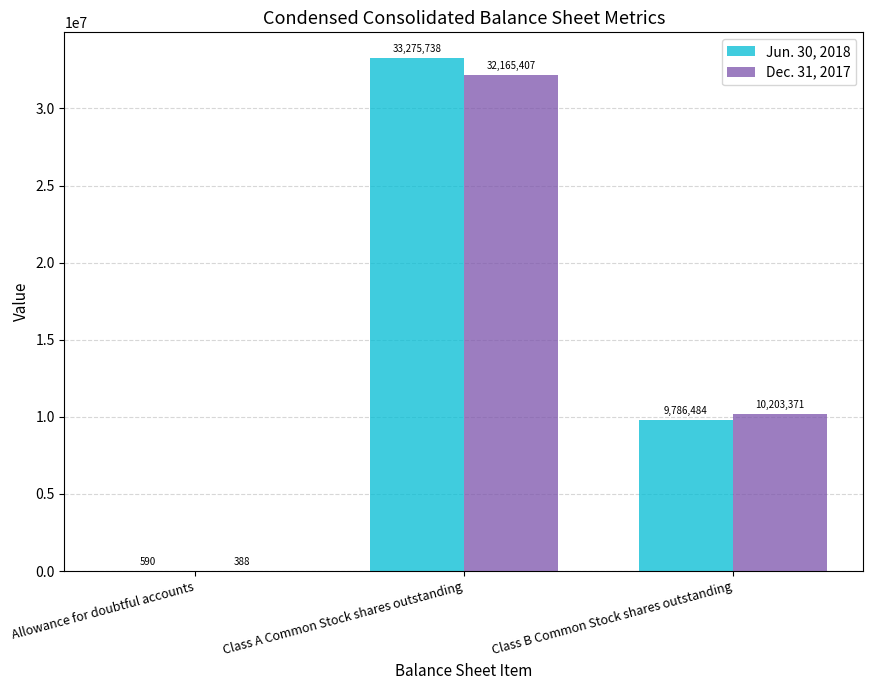

At which label is Dec. 31, 2017 closest to 16082897?

Class B Common Stock shares outstanding